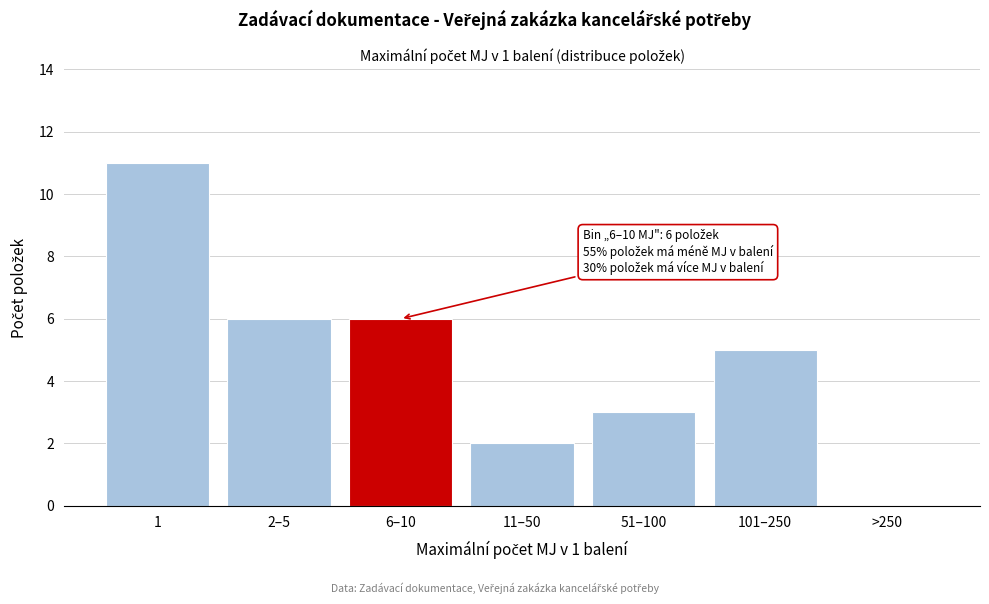

Reading left to right, list all the values displayed in this chart.

1=11	2–5=6	6–10=6	11–50=2	51–100=3	101–250=5	>250=0